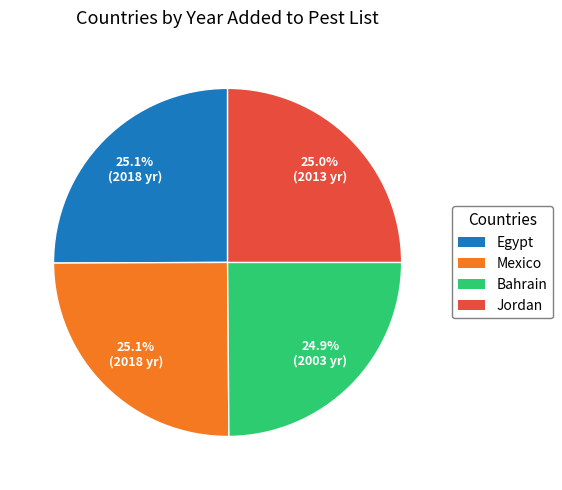

True or false: Jordan accounts for 25% of the total.

True